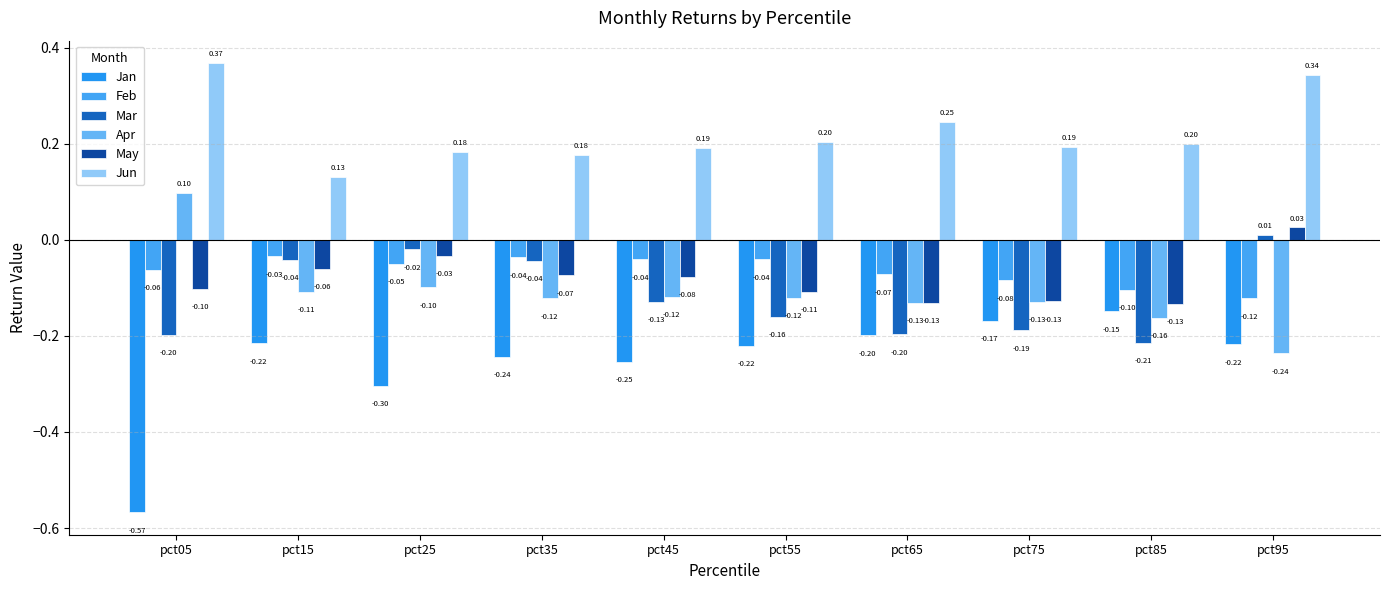

The value of Jun at pct25 is 0.3. True or false?

False